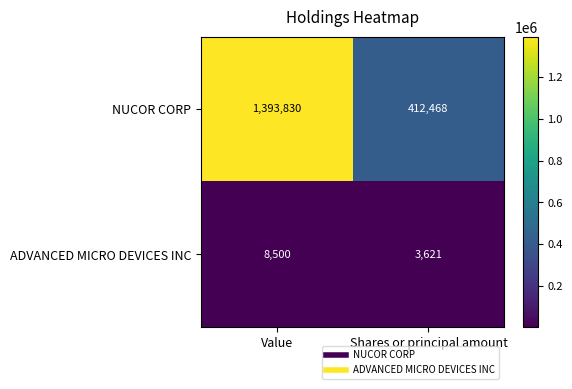

At which category does the chart reach its peak across all series?

Value